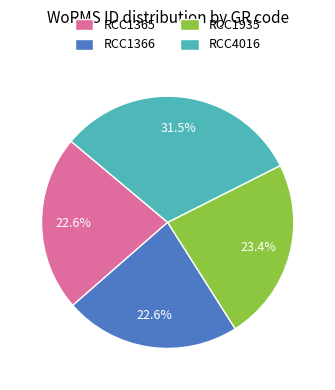

How many segments does this pie chart have?

4